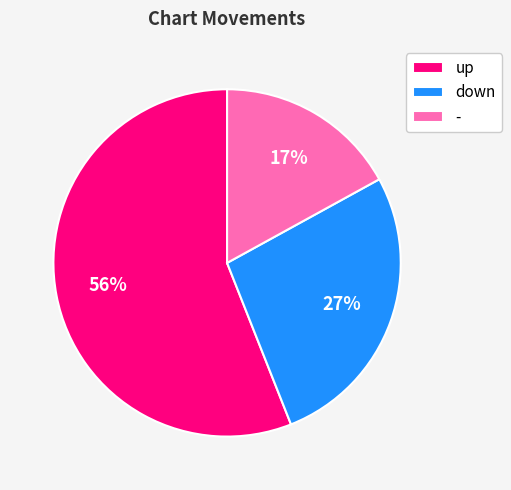

To the nearest percent, what portion does - represent?

17%